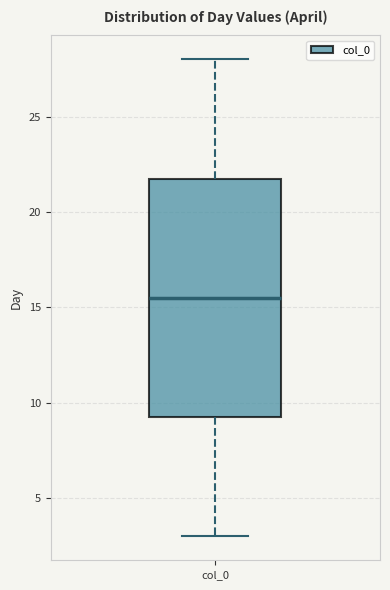

Read this box plot against the y-axis: the position of the median line, the range covered by the box, and the ends of both whiskers. The values are not printed on the chart, so give them approximately, as read against the axis.

median 15.5, box 9.5 to 22.0, whiskers 3.0 to 28.0